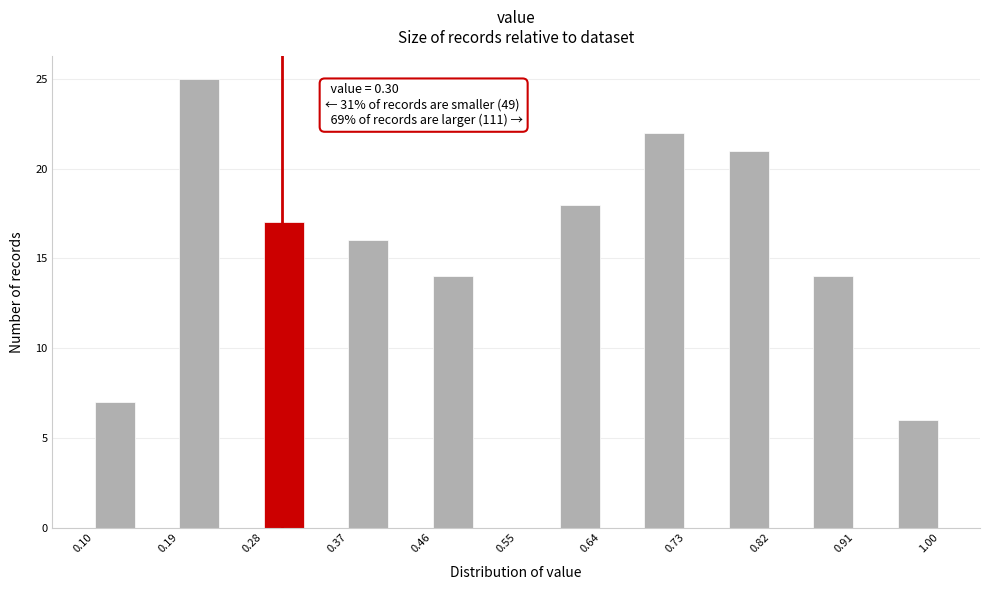

Over which range of the x-axis is the bar tallest?

0.190 to 0.235